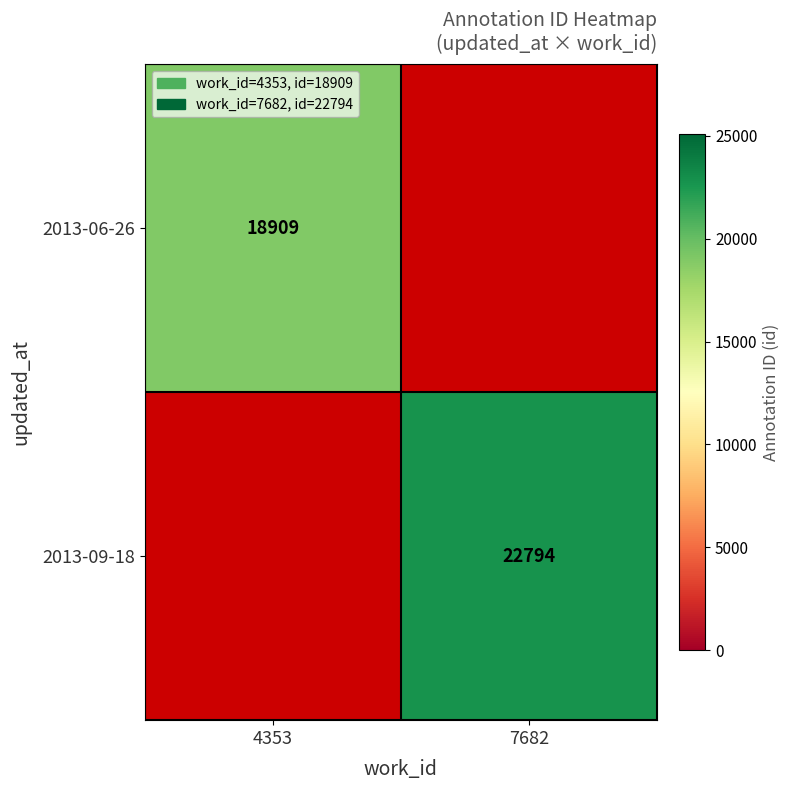

The value of 2013-09-18 at 7682 is 22794. True or false?

True